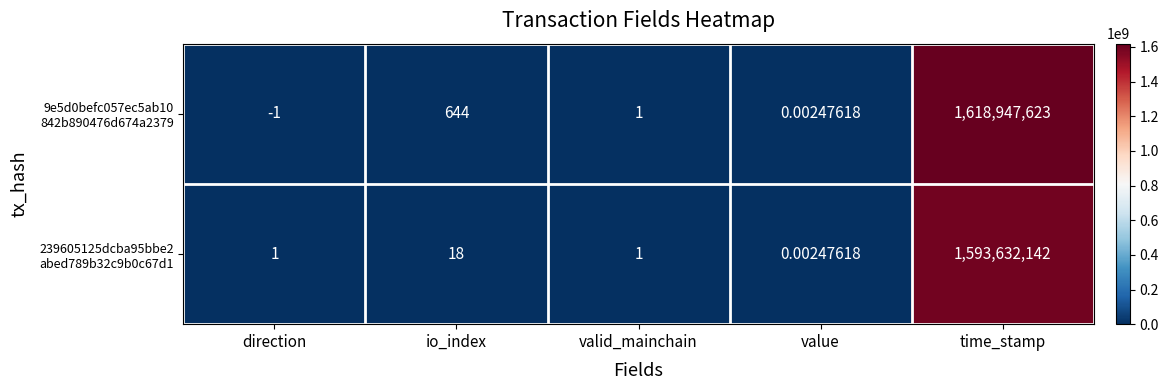

How many distinct data groups are displayed?

2